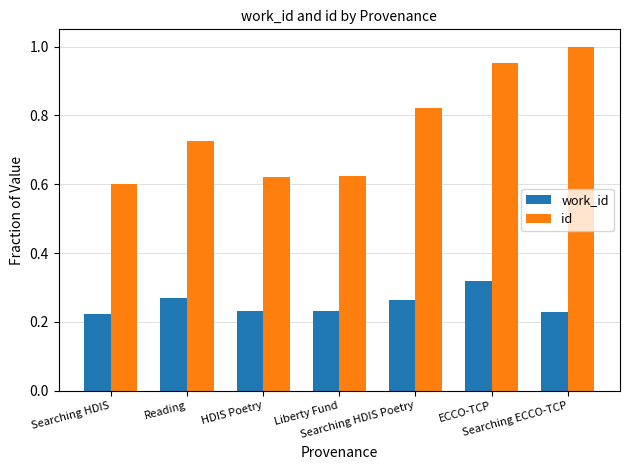

Is it true that work_id equals 0.1 at Searching HDIS Poetry?

False